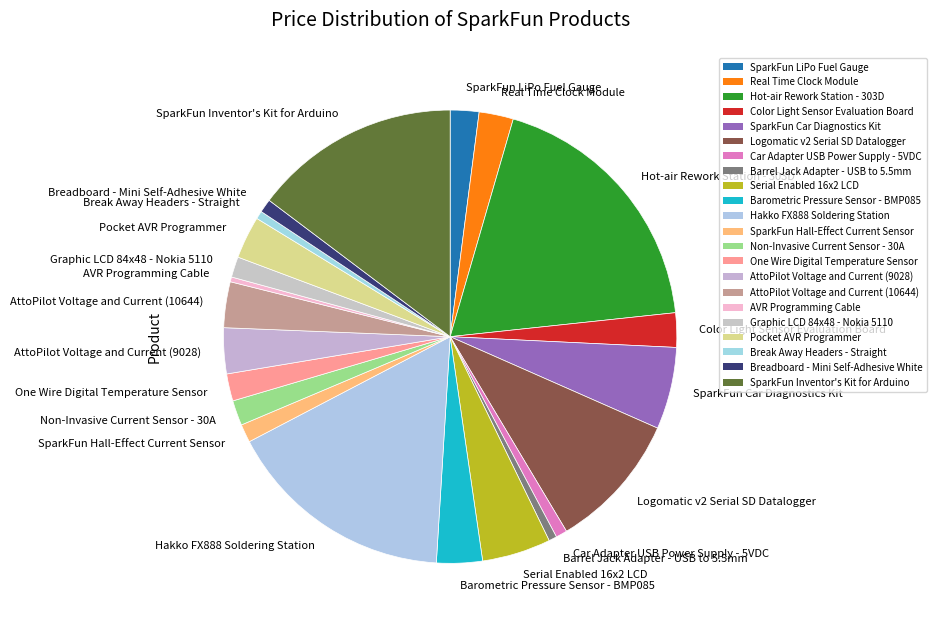

Which category has the biggest portion of the pie?

Hot-air Rework Station - 303D